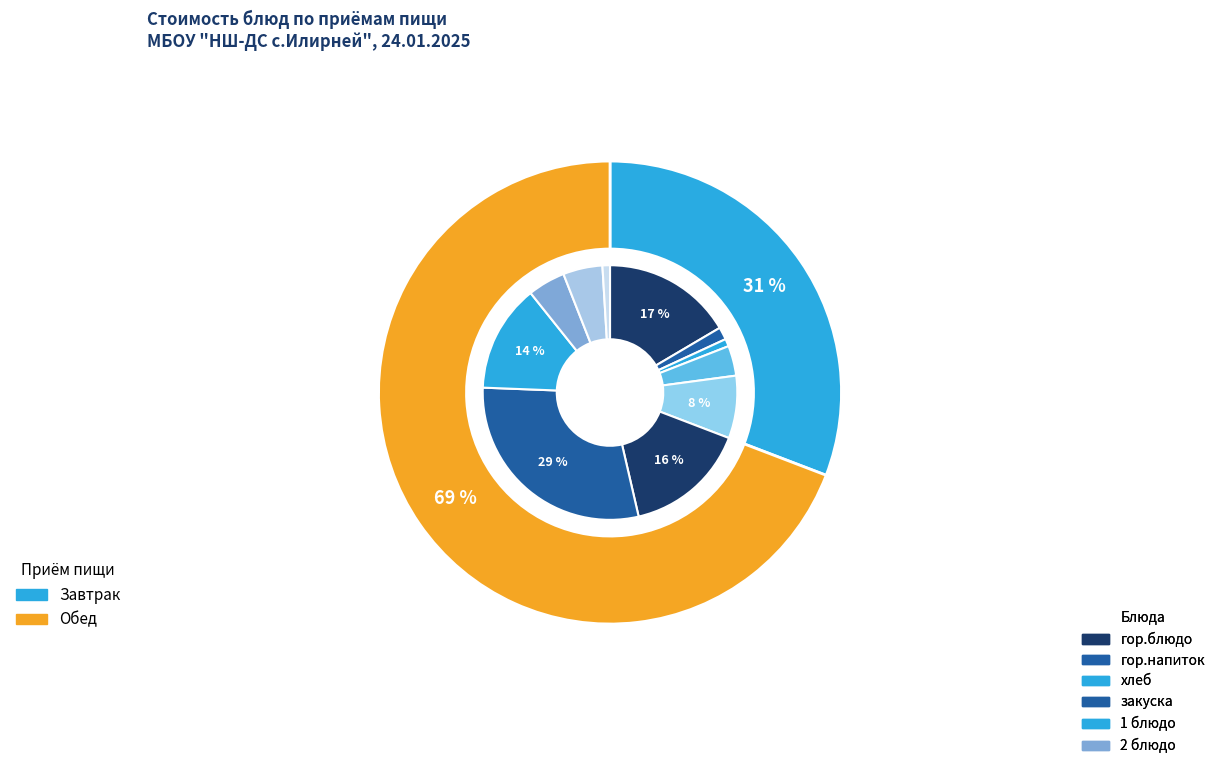

To the nearest percent, what is the difference between the largest and smallest slice percentages?

28%